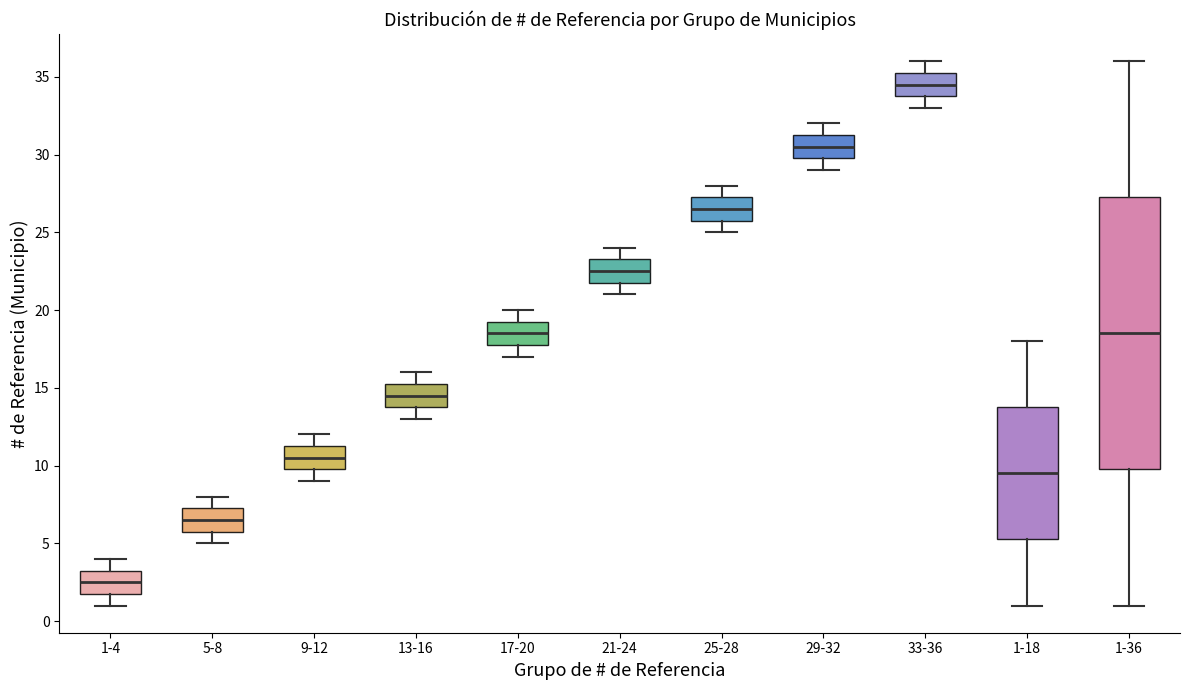

Which box's median line is the lowest?

1-4